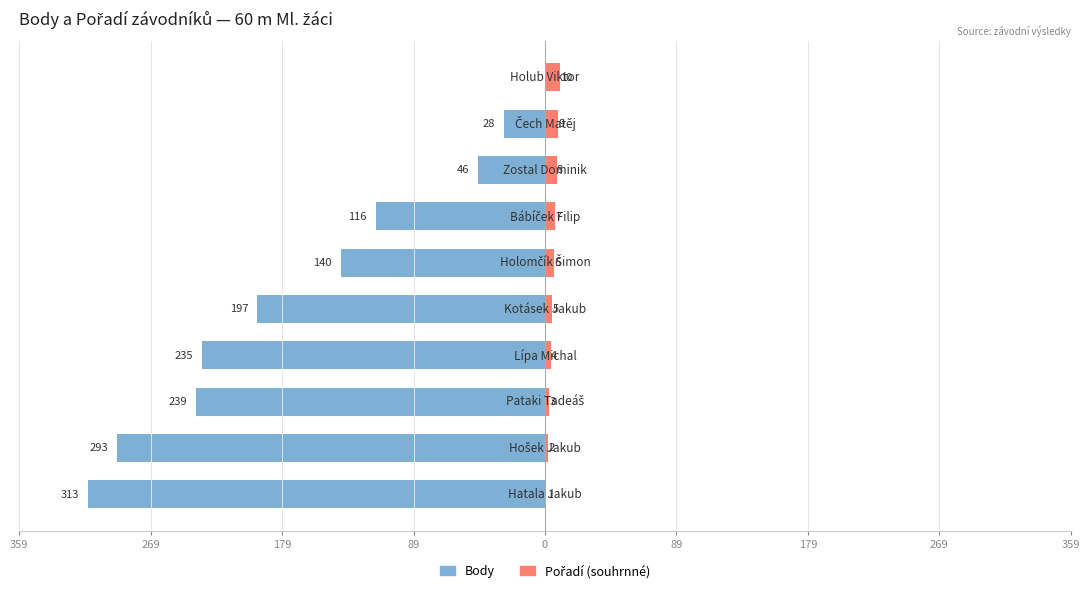

Reading left to right, list all the values displayed in this chart.

Body: -313	-293	-239	-235	-197	-140	-116	-46	-28	0
Pořadí (souhrnné): 1	2	3	4	5	6	7	8	9	10